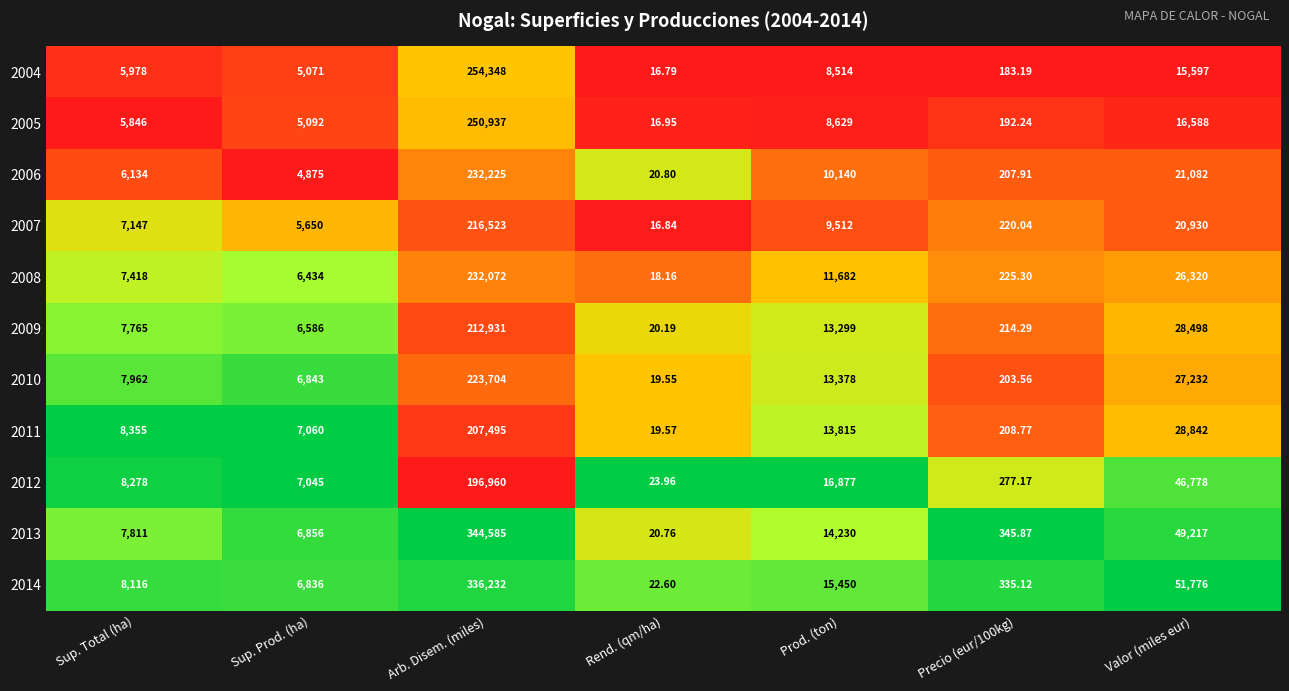

Is the value of 2010 at Sup. Total (ha) greater than the value of 2007 at Rend. (qm/ha)?

Yes